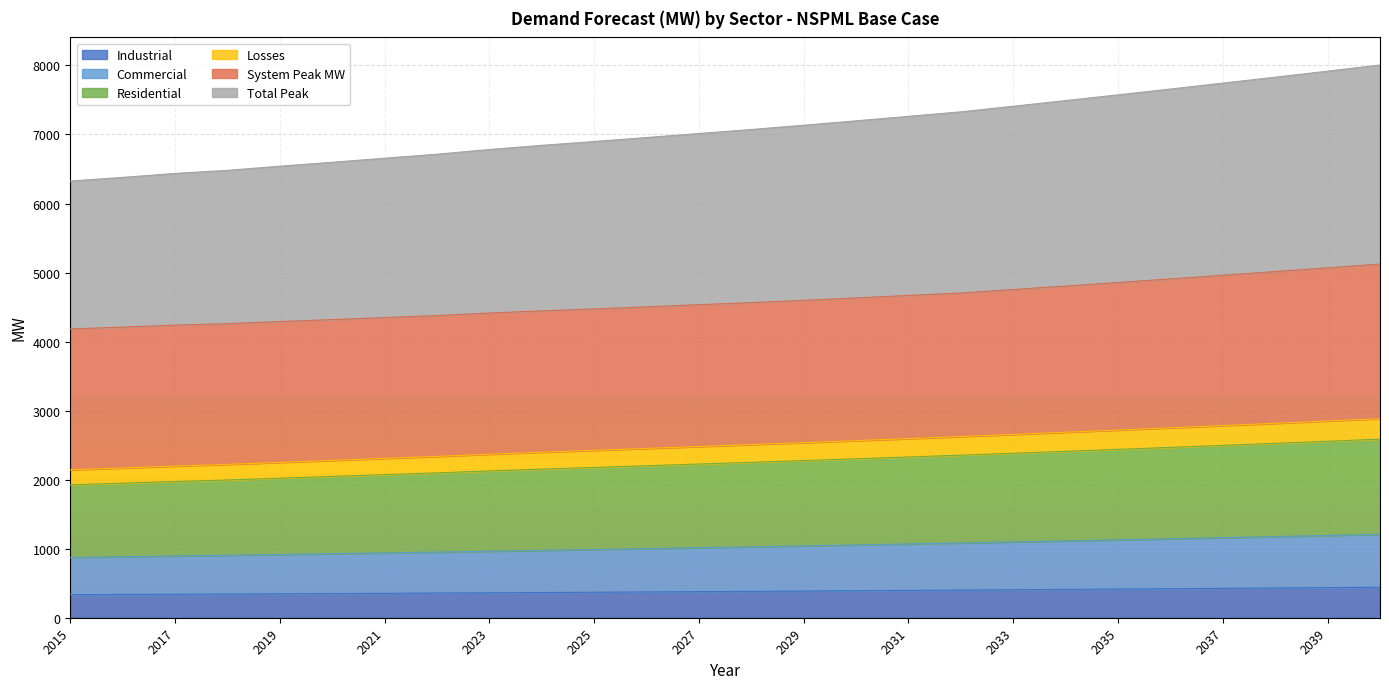

At which label does Total Peak first exceed 7072?

2028